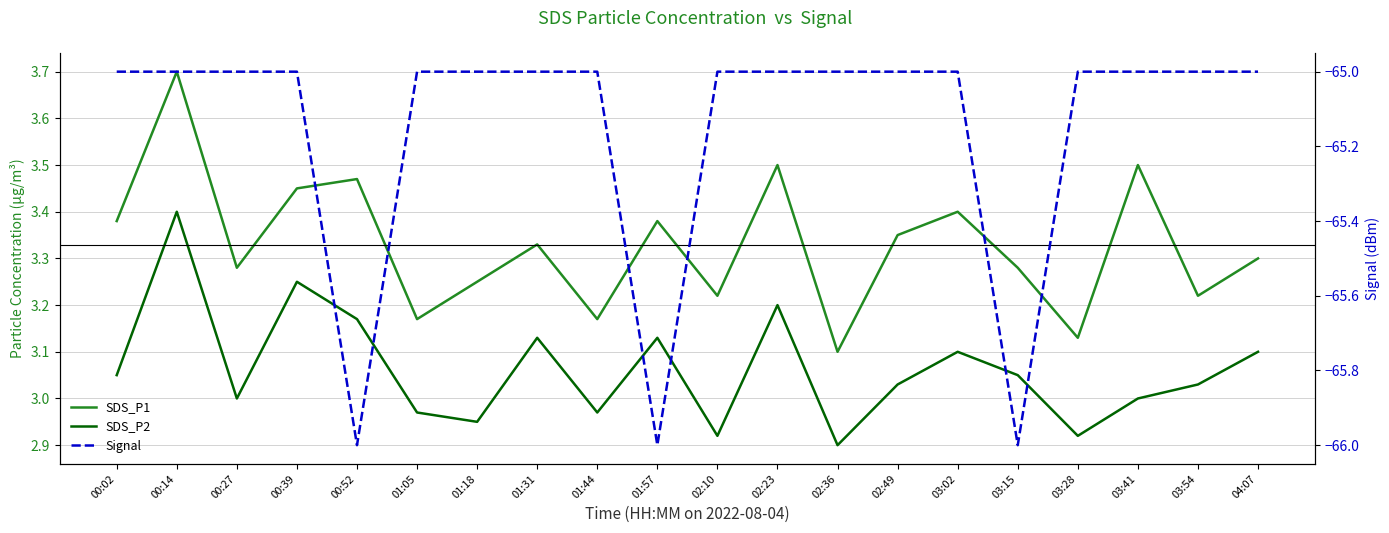

Does the chart display data point markers on the line(s)?

No